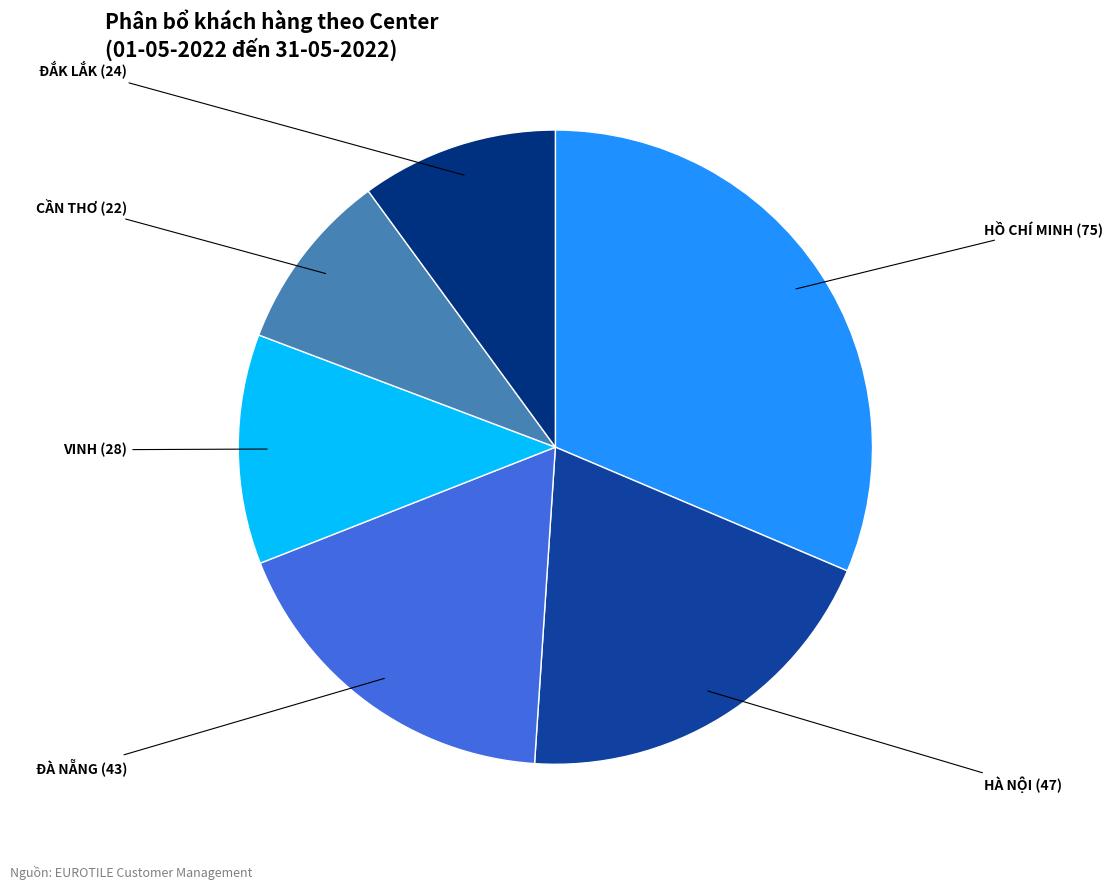

Is there a majority slice in this chart?

No